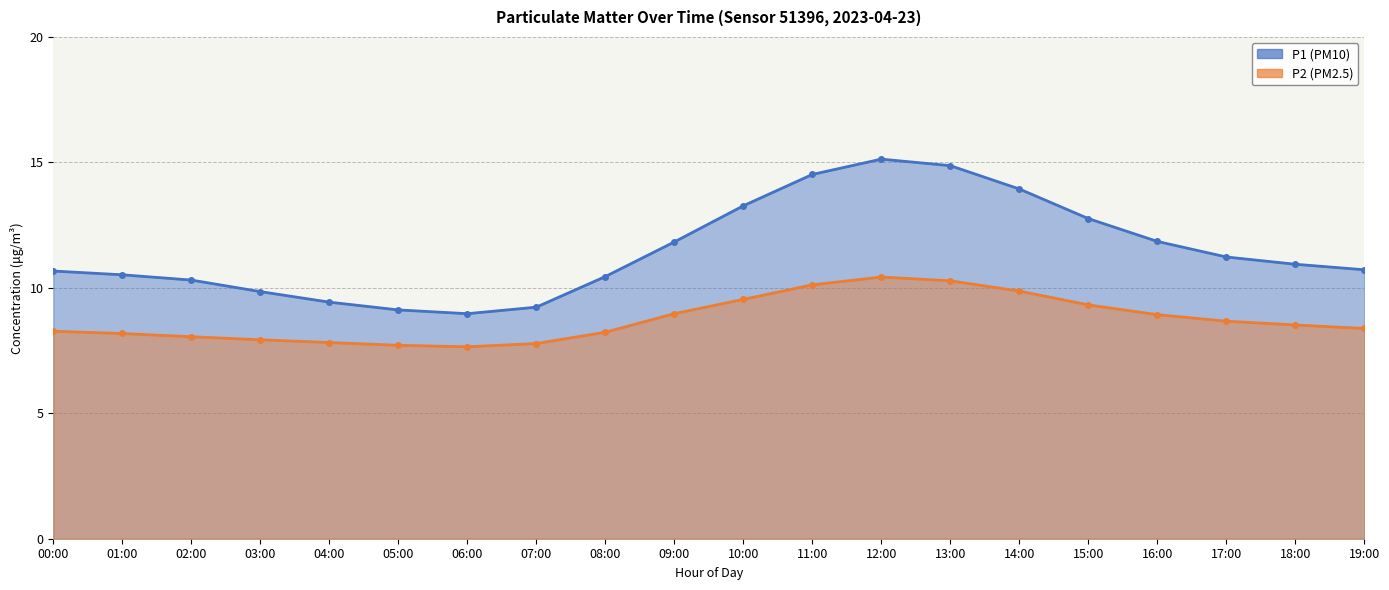

Reading left to right, extract all data points from this chart.

P1: 00:00=10.7	01:00=10.5	02:00=10.3	03:00=9.8	04:00=9.4	05:00=9.1	06:00=9.0	07:00=9.2	08:00=10.4	09:00=11.8	10:00=13.3	11:00=14.5	12:00=15.1	13:00=14.9	14:00=13.9	15:00=12.8	16:00=11.8	17:00=11.2	18:00=10.9	19:00=10.7
P2: 00:00=8.3	01:00=8.2	02:00=8.1	03:00=7.9	04:00=7.8	05:00=7.7	06:00=7.7	07:00=7.8	08:00=8.2	09:00=9.0	10:00=9.5	11:00=10.1	12:00=10.4	13:00=10.3	14:00=9.9	15:00=9.3	16:00=8.9	17:00=8.7	18:00=8.5	19:00=8.4